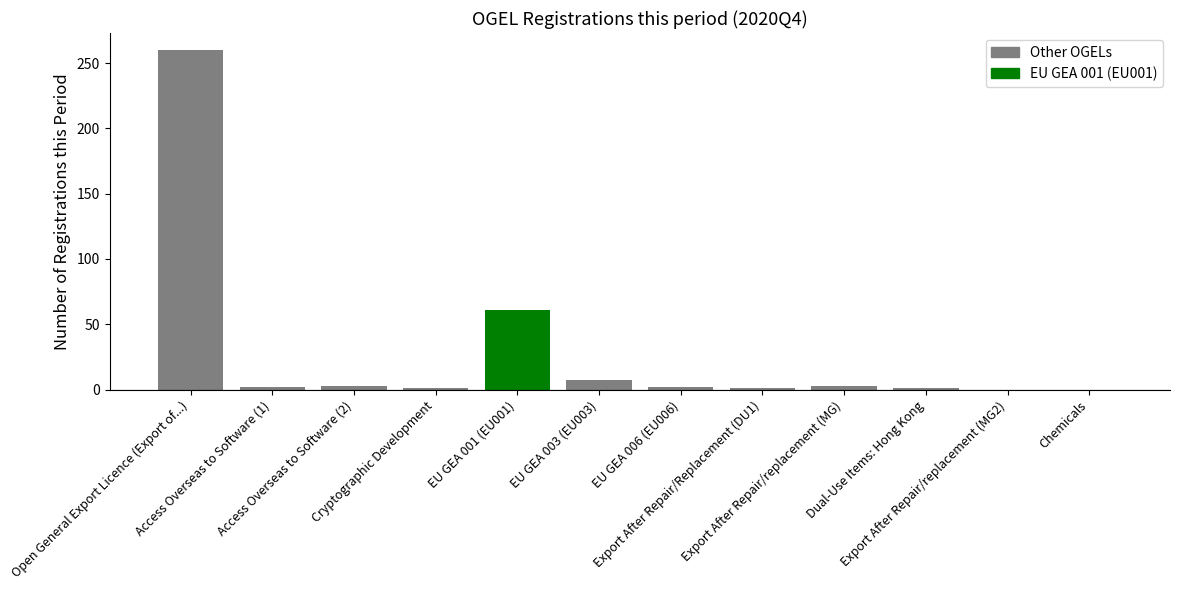

What is the maximum value shown in the chart?

260